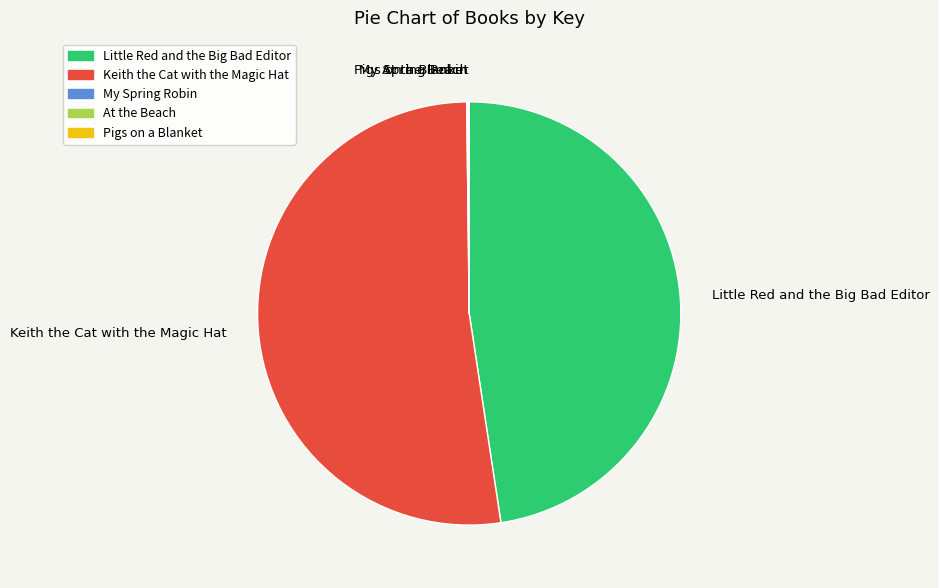

Is the sum of Keith the Cat with the Magic Hat and Little Red and the Big Bad Editor greater than half?

Yes